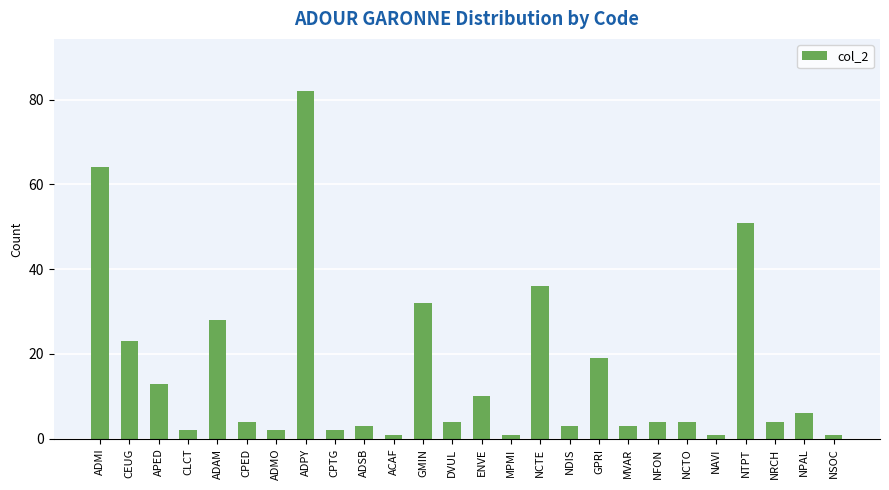

What position from the right is APED?

24